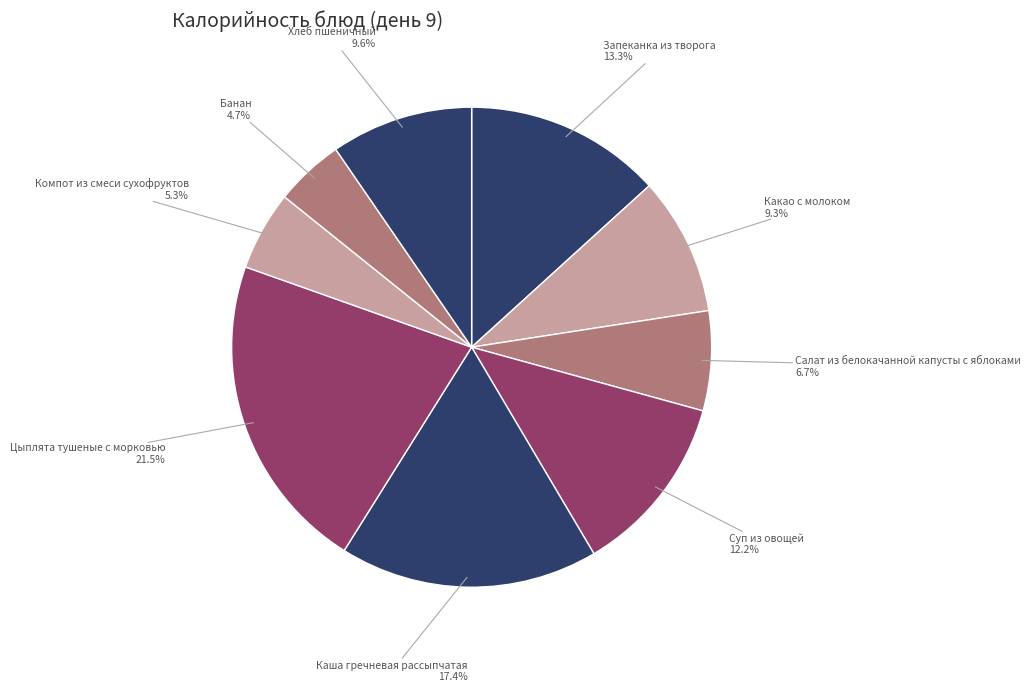

To the nearest percent, what is the difference between the largest and smallest slice percentages?

17%